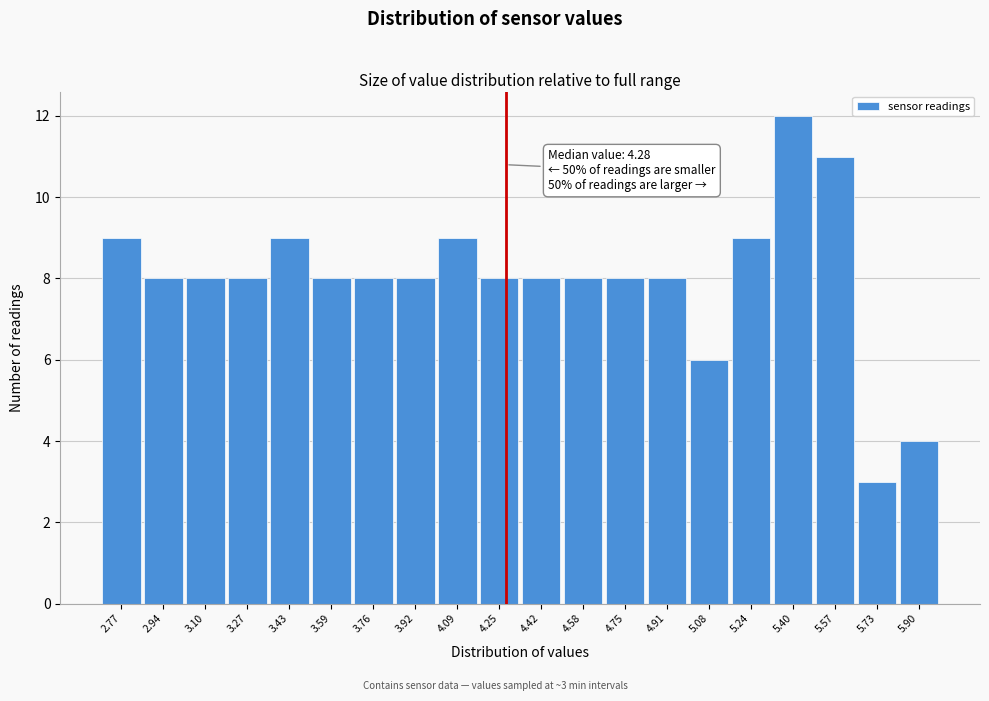

Over which range of the x-axis is the bar tallest?

5.32 to 5.48